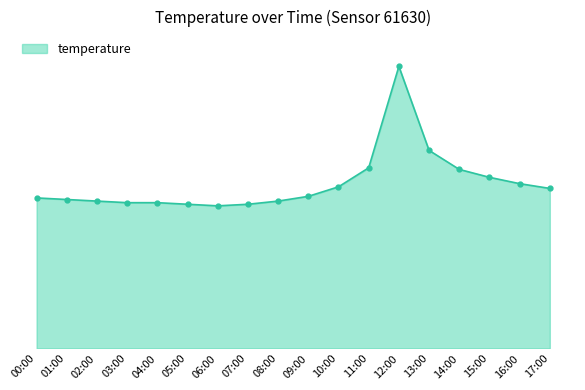

What is the label of the 11th point from the left?

10:00